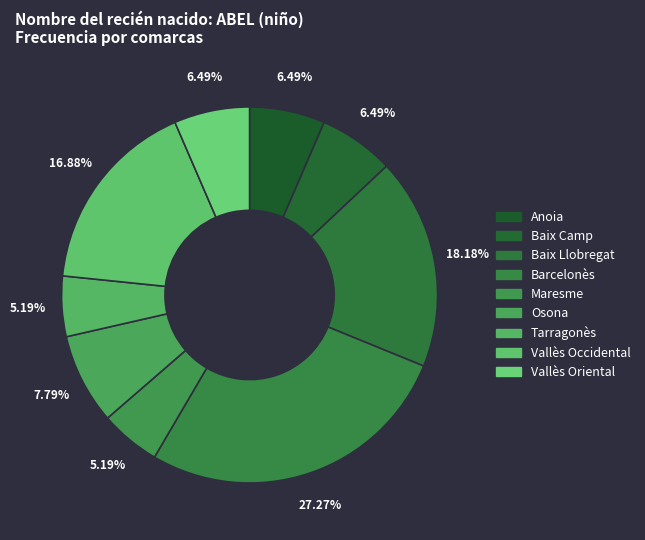

To the nearest percent, what portion does Baix Camp represent?

6%